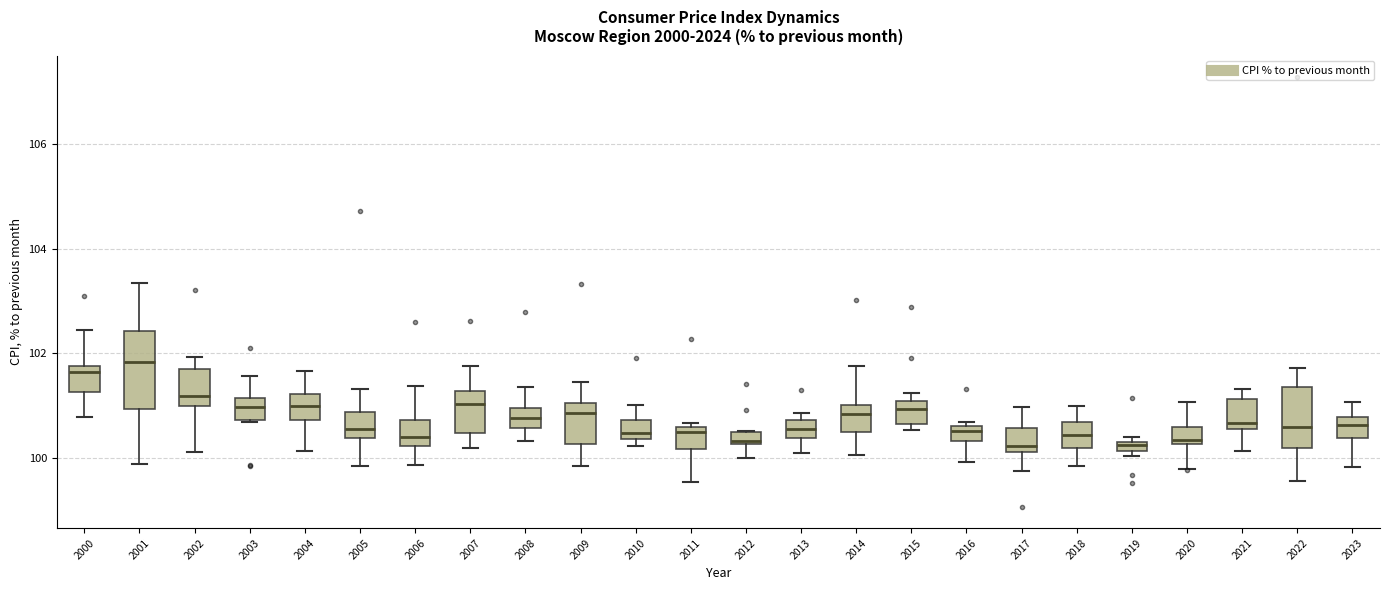

Which box is the tallest, from its lower edge to its upper edge?

2001